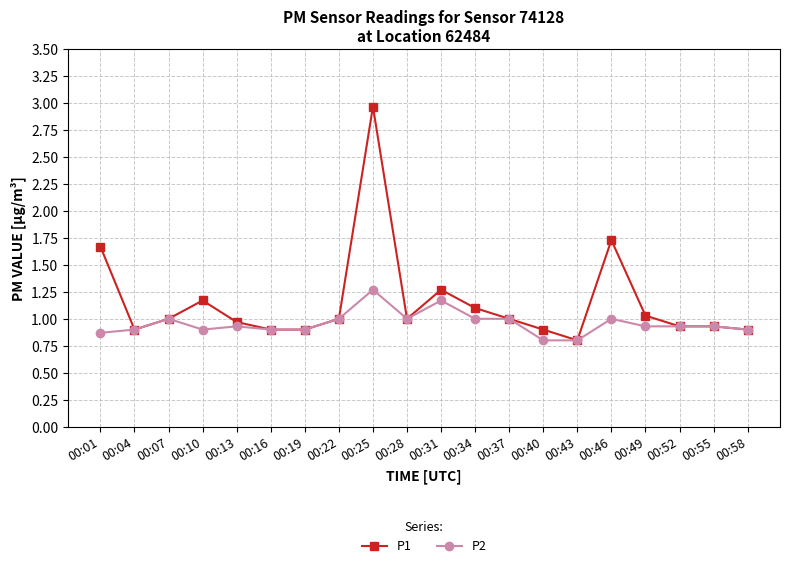

Count the P2 values in the range 0 to 1.

18